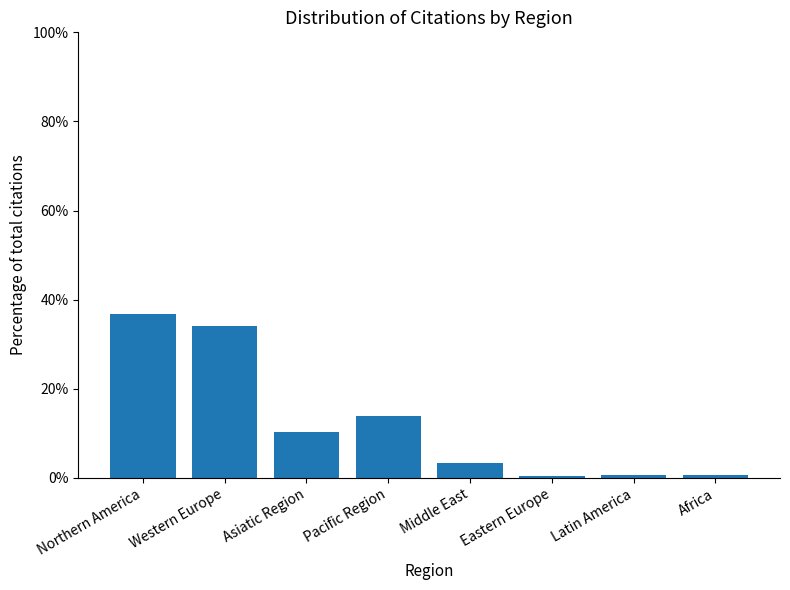

What is the smallest value displayed?

0.5